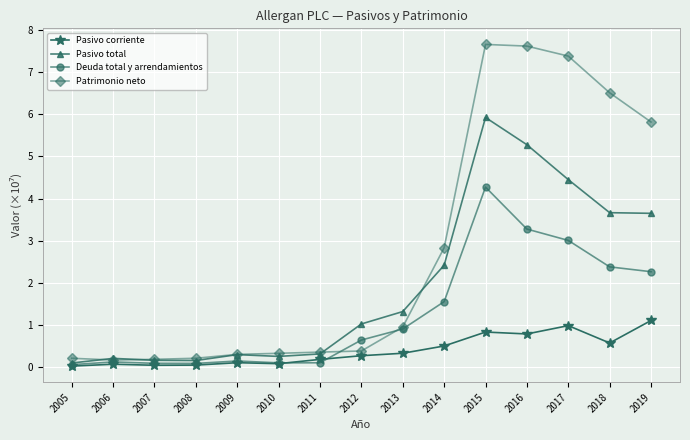

What are all the series names shown in the legend?

Pasivo corriente, Pasivo total, Deuda total y arrendamientos, Patrimonio neto